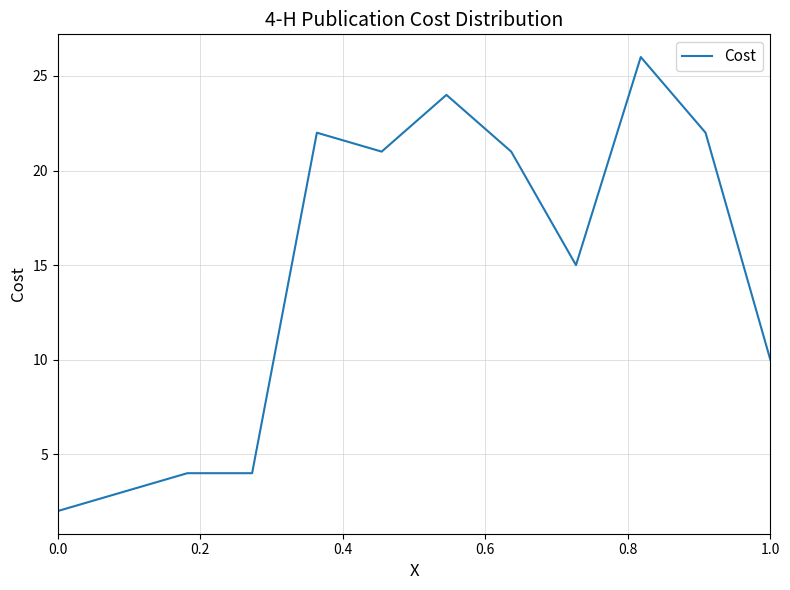

What is the difference between the maximum and minimum values?

24